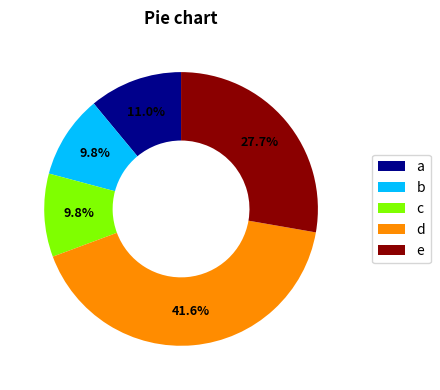

What is the ratio of the value at e to the value at d?

0.7